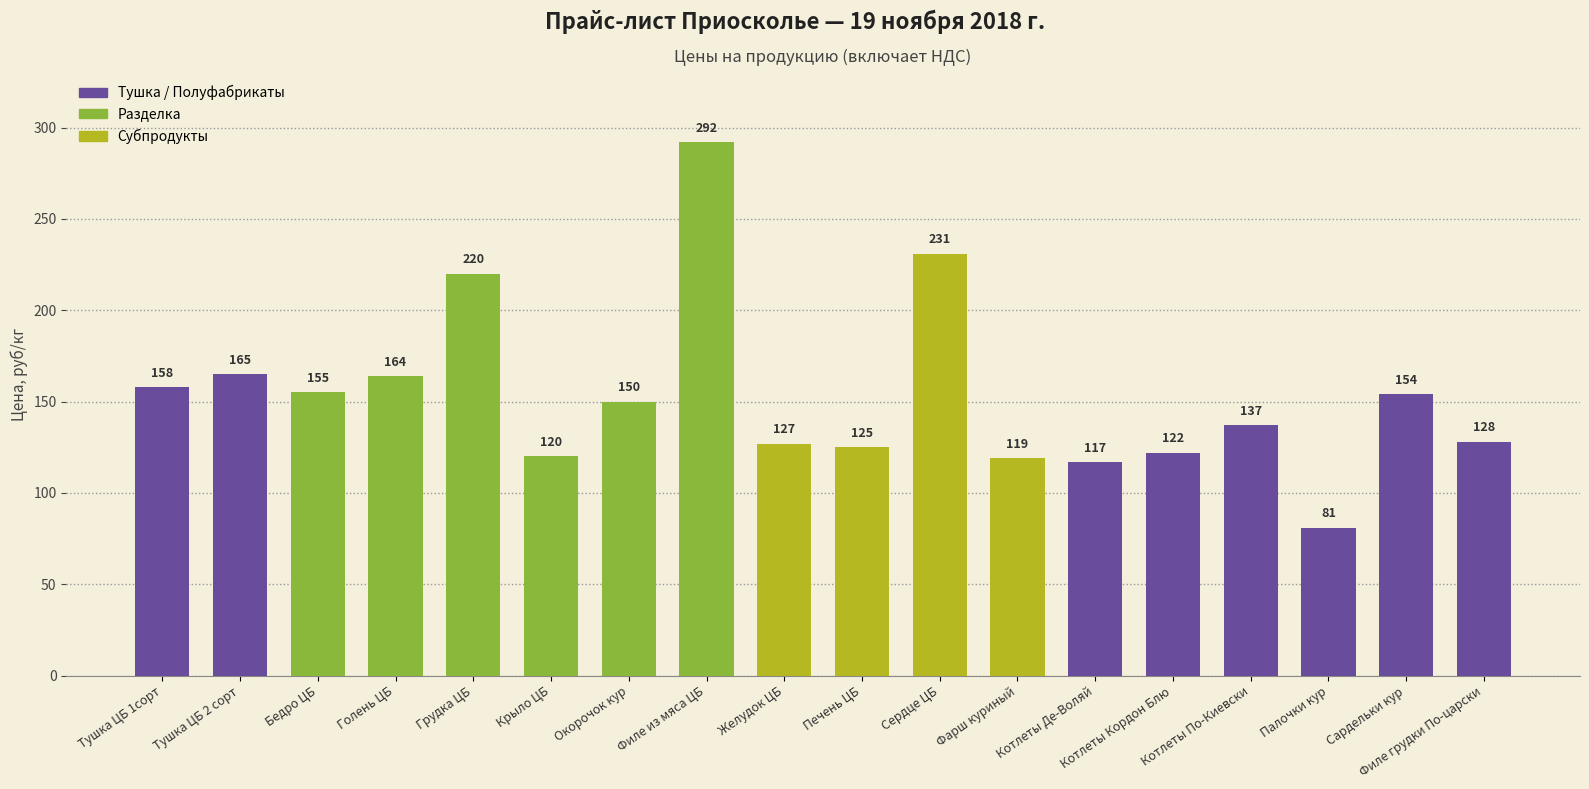

What is the value of the 4th bar from the left?

164